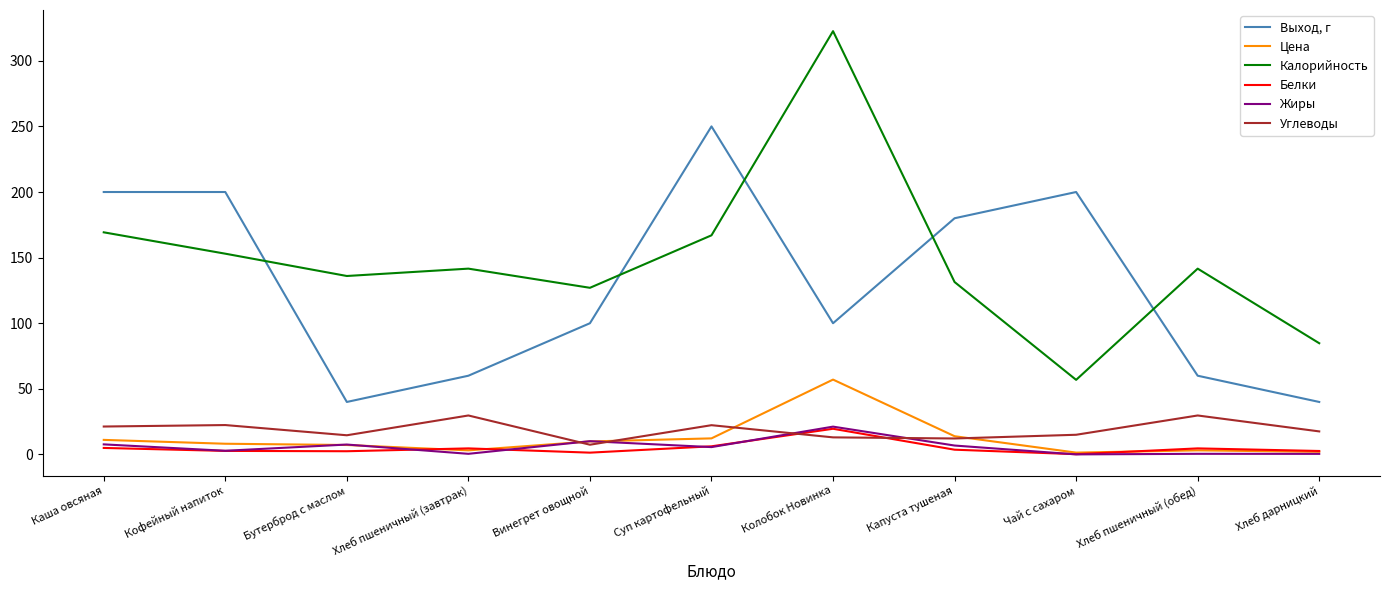

True or false: Жиры and Выход, г cross at least once.

False